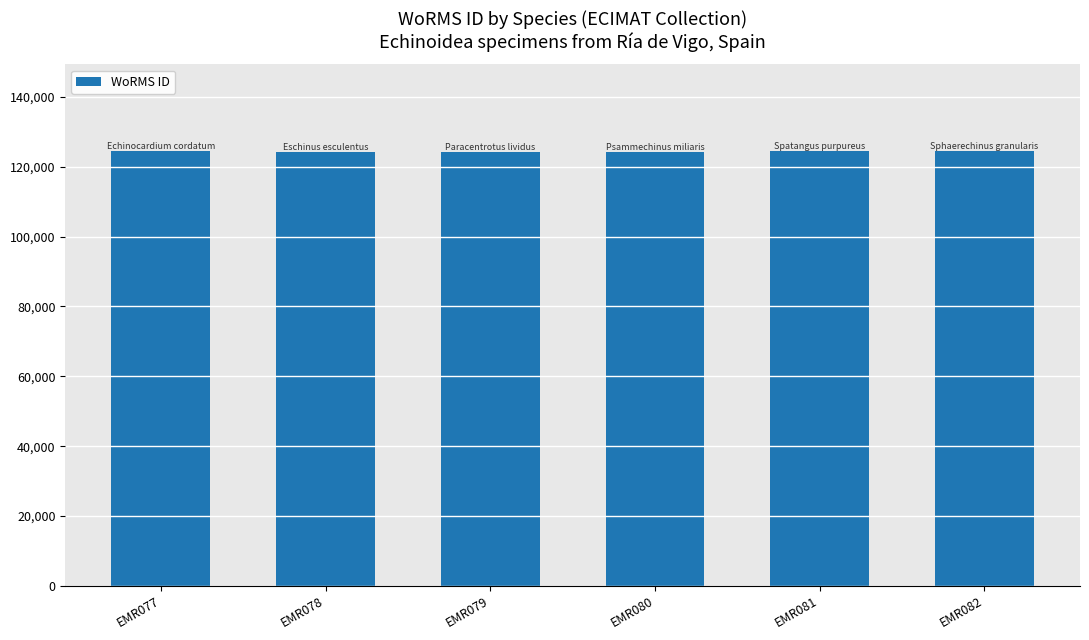

What is the change in value from EMR077 to EMR080?

-73